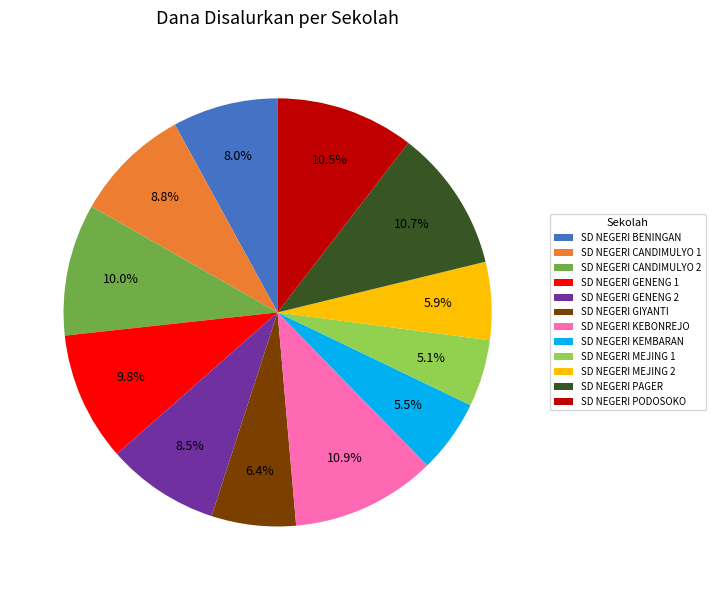

The SD NEGERI GENENG 1 slice represents 10% of the pie. True or false?

True